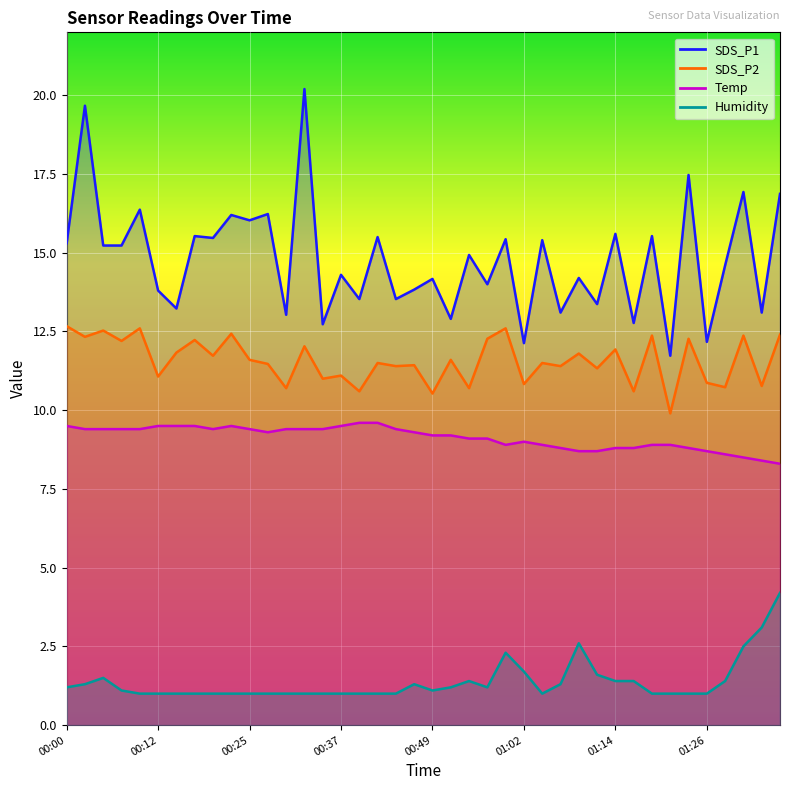

Reading left to right, transcribe all the data shown in this chart.

SDS_P1: 15.3	19.7	15.2	15.2	16.4	13.8	13.2	15.5	15.5	16.2	16.0	16.2	13.0	20.2	12.7	14.3	13.5	15.5	13.5	13.8	14.2	12.9	14.9	14.0	15.4	12.1	15.4	13.1	14.2	13.4	15.6	12.8	15.5	11.7	17.5	12.2	14.6	16.9	13.1	16.9
SDS_P2: 12.7	12.3	12.5	12.2	12.6	11.1	11.8	12.2	11.7	12.4	11.6	11.5	10.7	12.0	11.0	11.1	10.6	11.5	11.4	11.4	10.5	11.6	10.7	12.3	12.6	10.8	11.5	11.4	11.8	11.3	11.9	10.6	12.4	9.9	12.3	10.9	10.7	12.4	10.8	12.4
Temp: 9.5	9.4	9.4	9.4	9.4	9.5	9.5	9.5	9.4	9.5	9.4	9.3	9.4	9.4	9.4	9.5	9.6	9.6	9.4	9.3	9.2	9.2	9.1	9.1	8.9	9.0	8.9	8.8	8.7	8.7	8.8	8.8	8.9	8.9	8.8	8.7	8.6	8.5	8.4	8.3
Humidity: 1.2	1.3	1.5	1.1	1.0	1.0	1.0	1.0	1.0	1.0	1.0	1.0	1.0	1.0	1.0	1.0	1.0	1.0	1.0	1.3	1.1	1.2	1.4	1.2	2.3	1.7	1.0	1.3	2.6	1.6	1.4	1.4	1.0	1.0	1.0	1.0	1.4	2.5	3.1	4.2